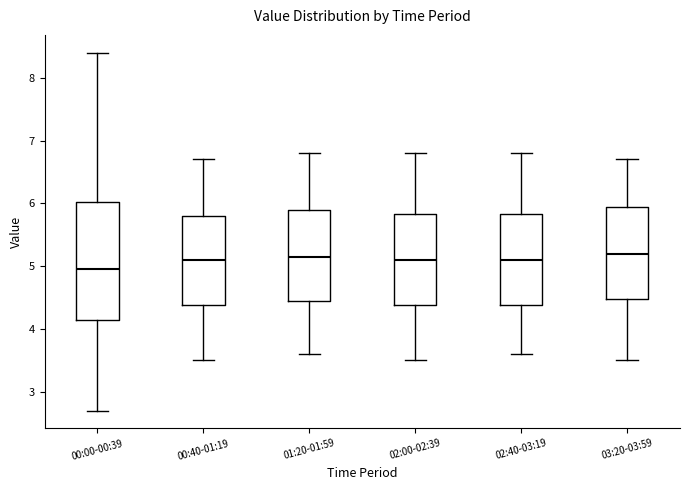

Which box is the tallest, from its lower edge to its upper edge?

00:00-00:39